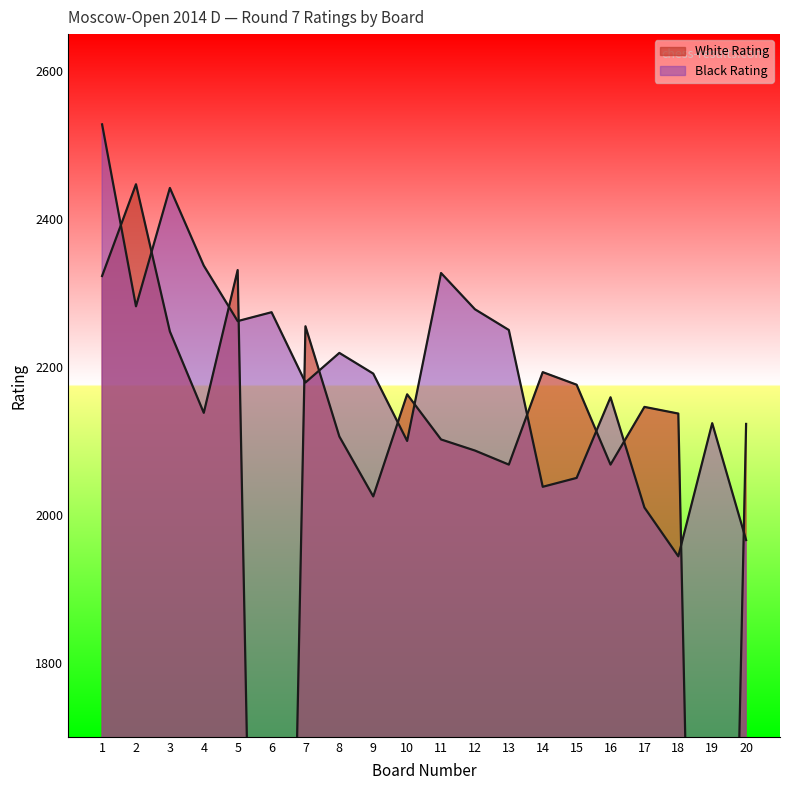

At which label does Black Rating reach its peak?

1